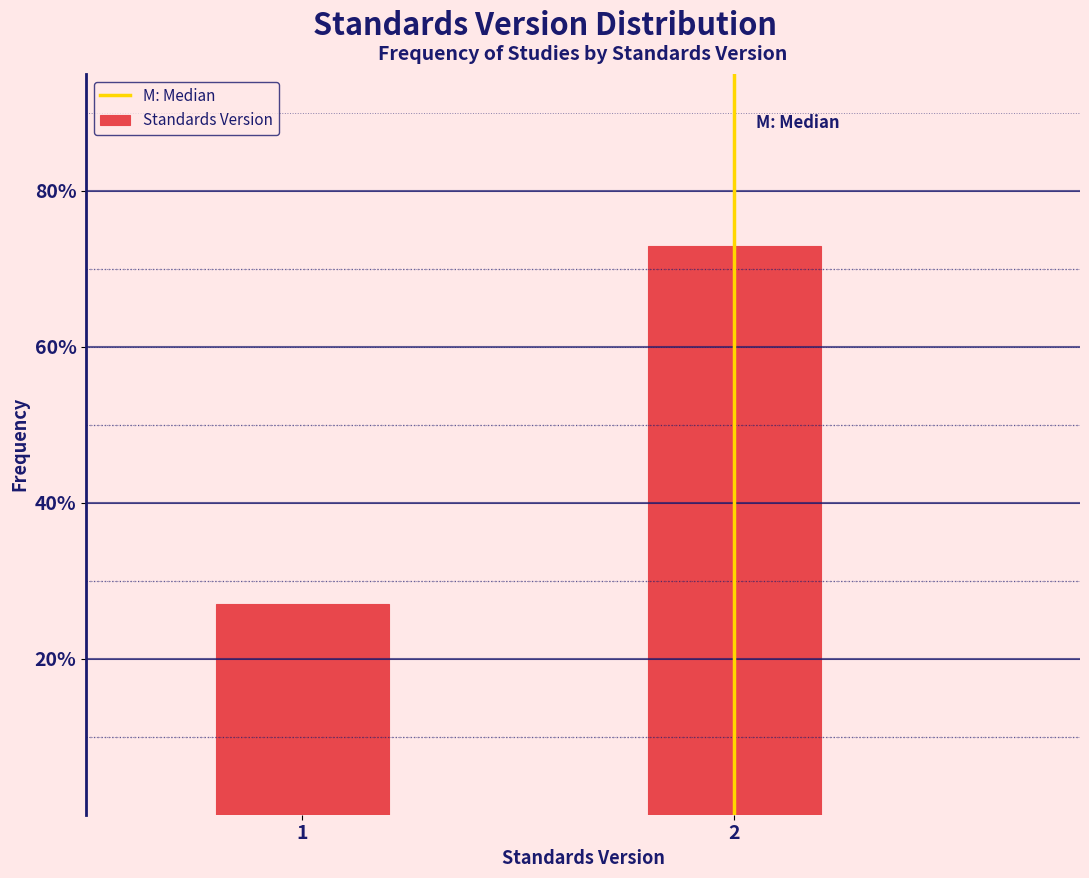

Are the bars horizontal?

No